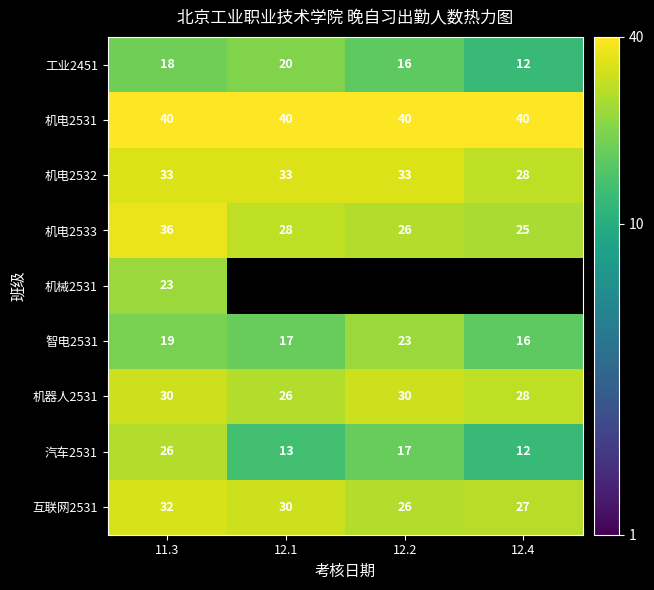

What is the maximum value shown in the chart?

40.0